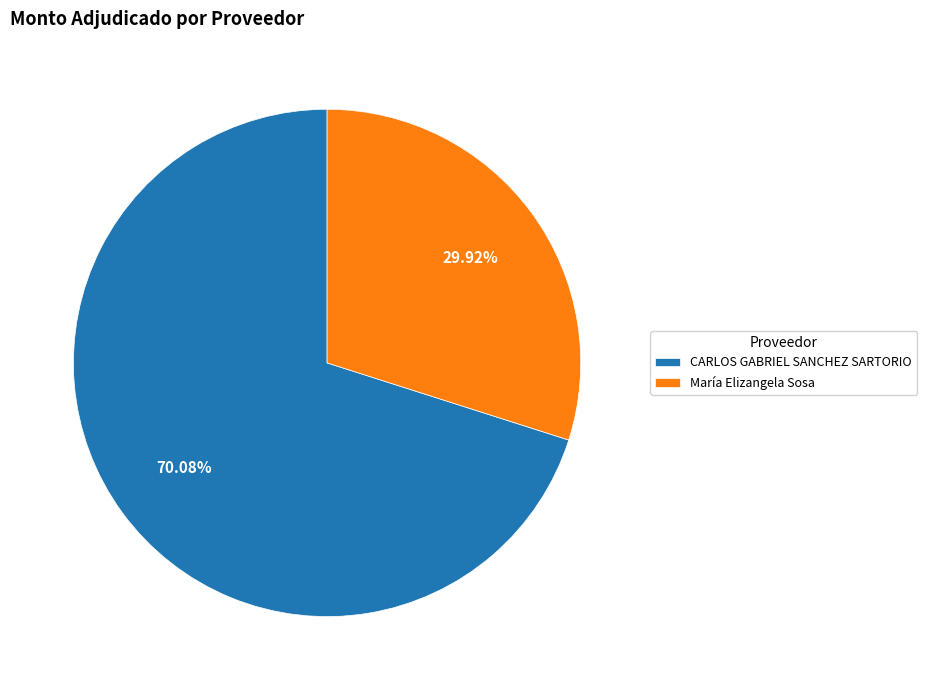

To the nearest percent, what is the average slice percentage?

50%